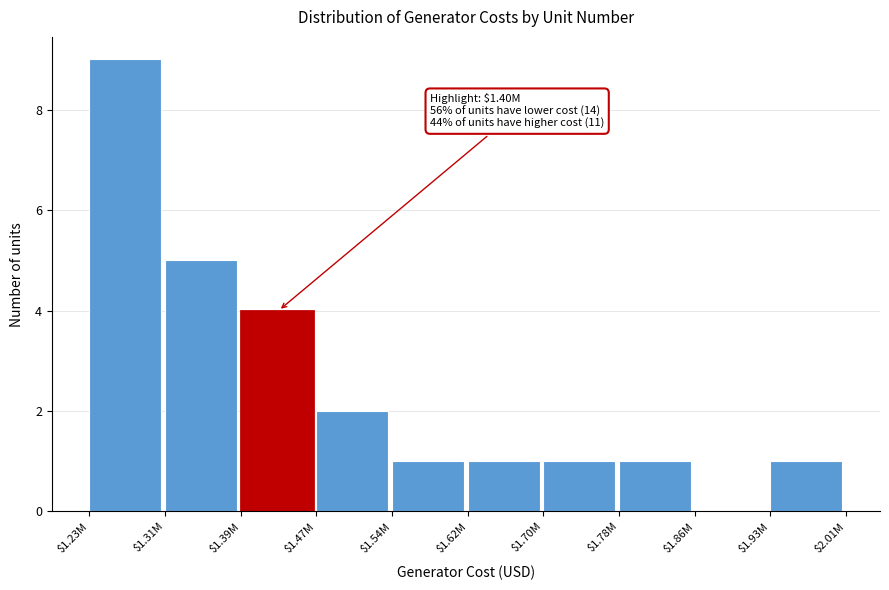

What is the sum of all values?

25